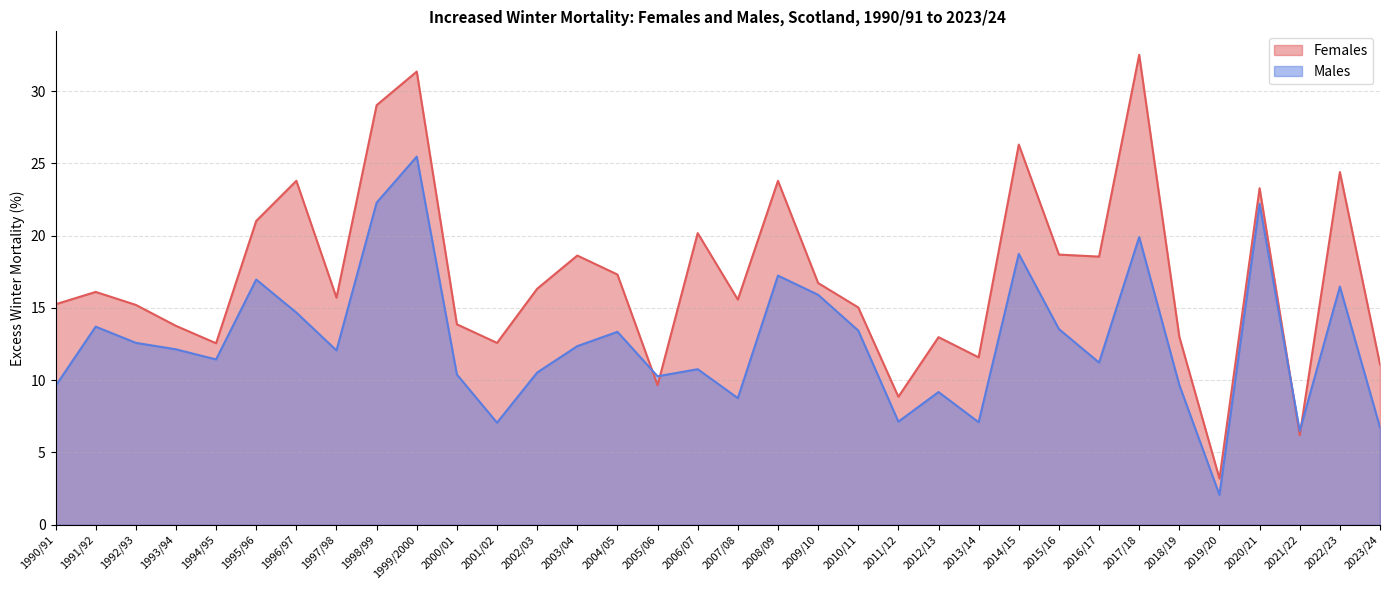

What is the difference between the maximum and second lowest values in the Females series?

26.3